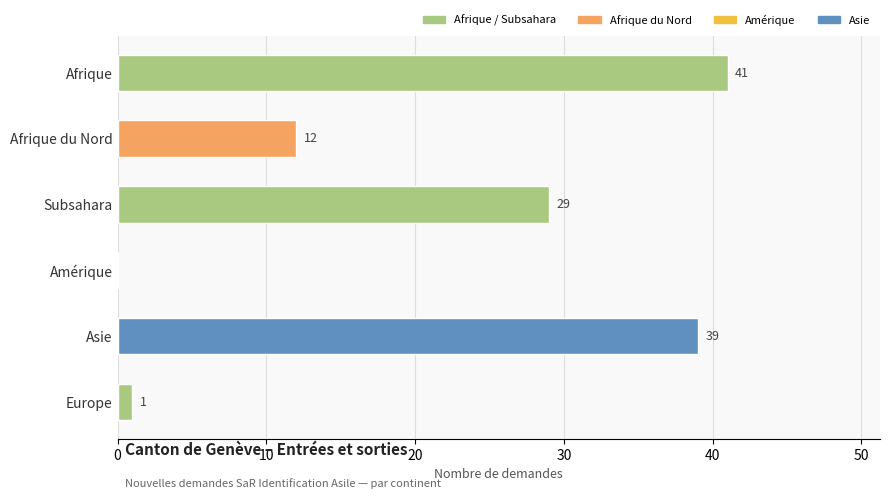

What is the ratio of the value at Asie to the value at Europe?

39.0